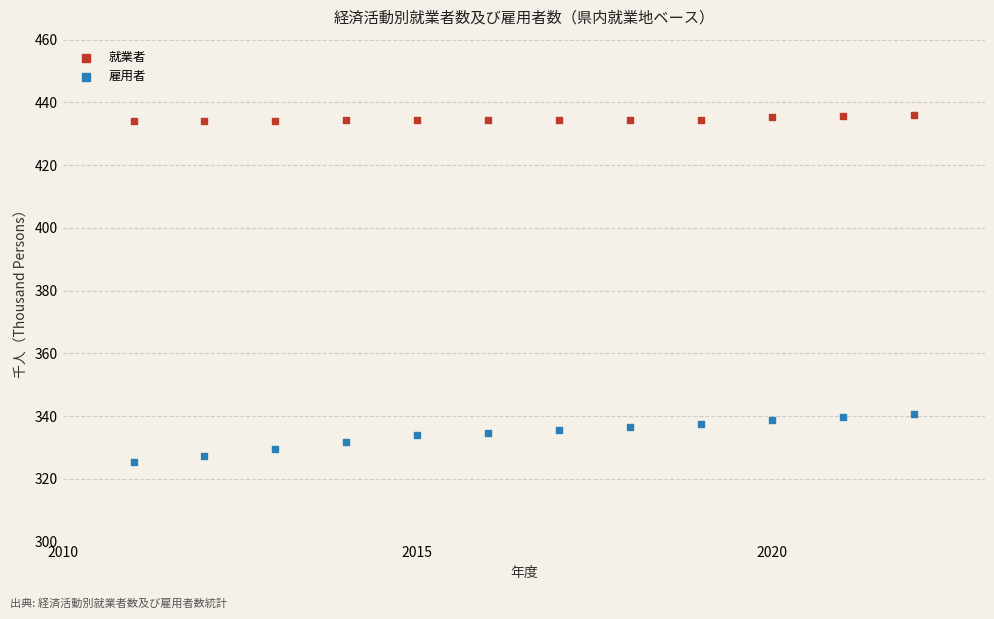

Which series reaches the minimum Y coordinate?

雇用者